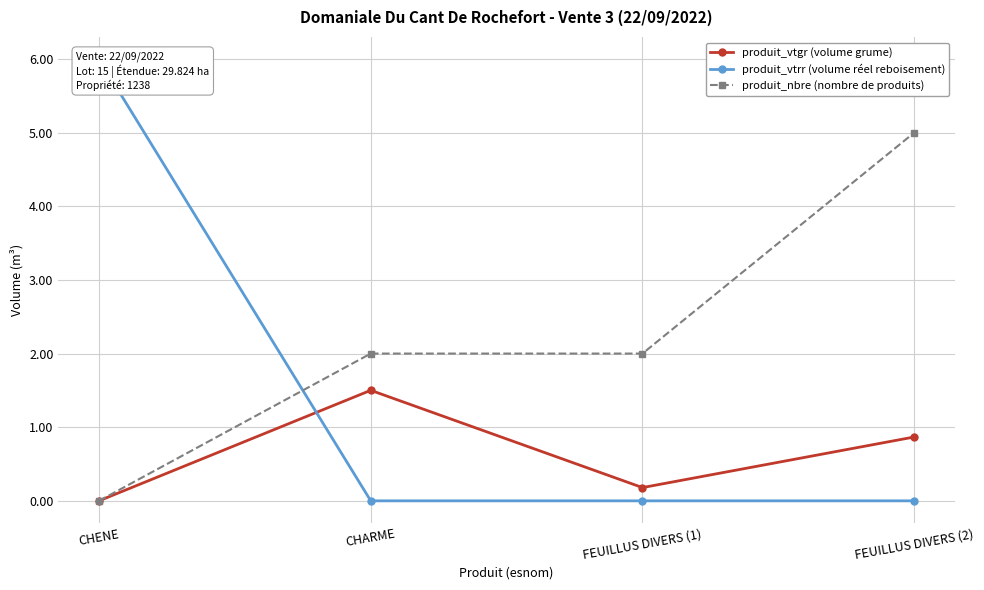

True or false: produit_nbre (nombre de produits) and produit_vtgr (volume grume) intersect in this chart.

False